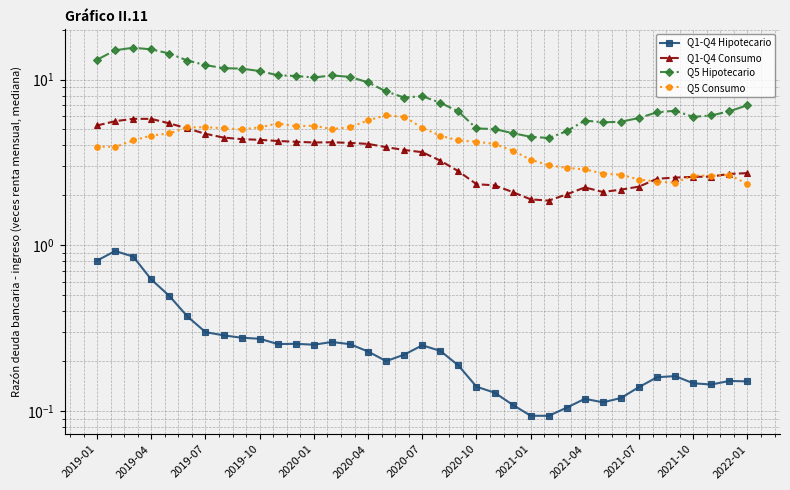

At how many categories does at least one series exceed 6?

26